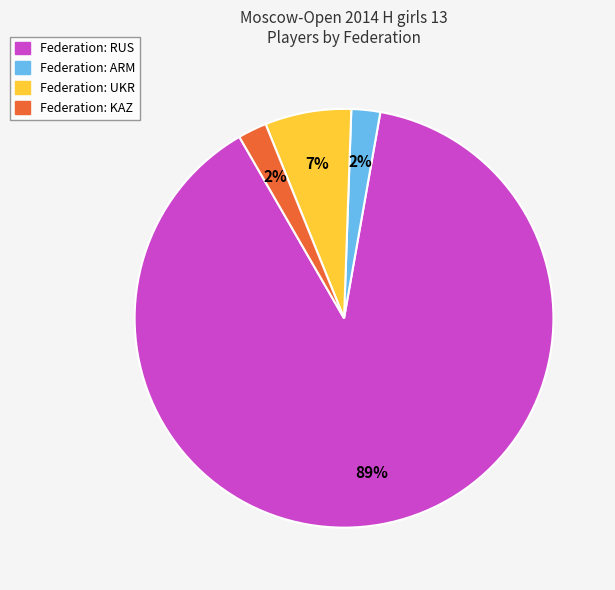

To the nearest percent, what portion does Federation: UKR represent?

7%